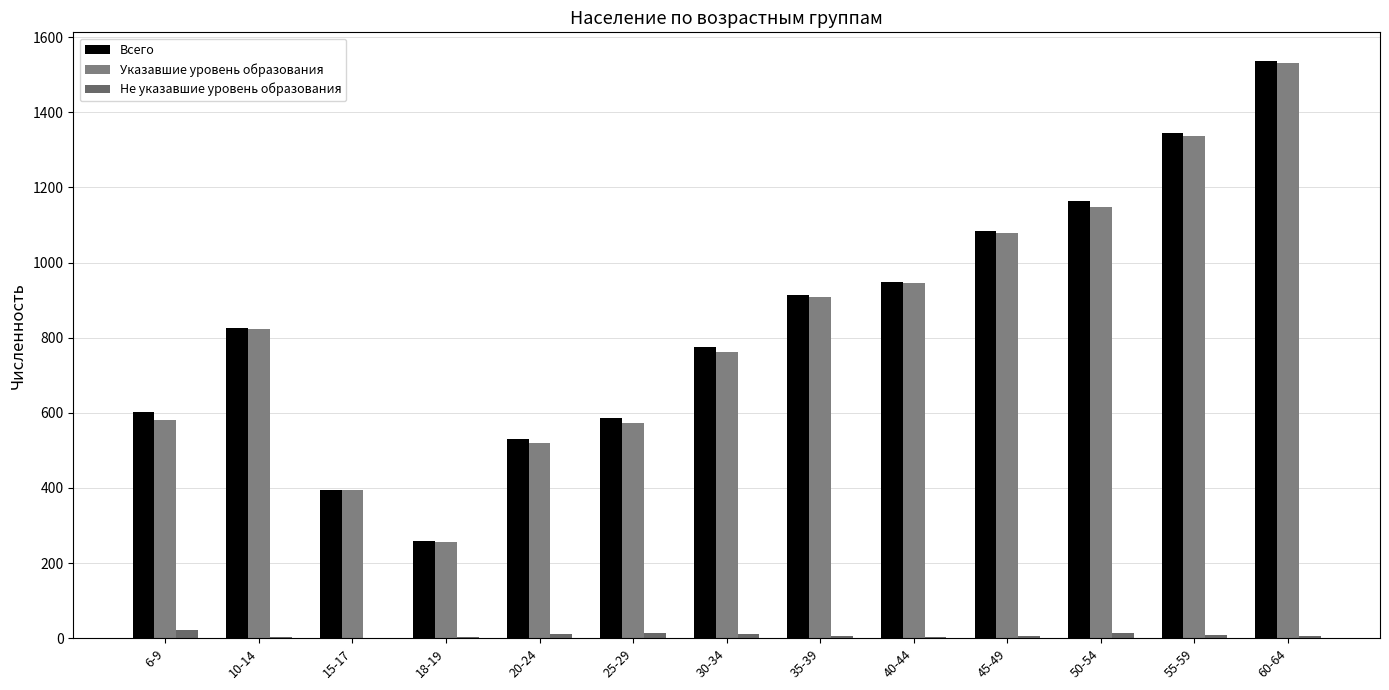

What is the total value across all series at 30-34?

1548